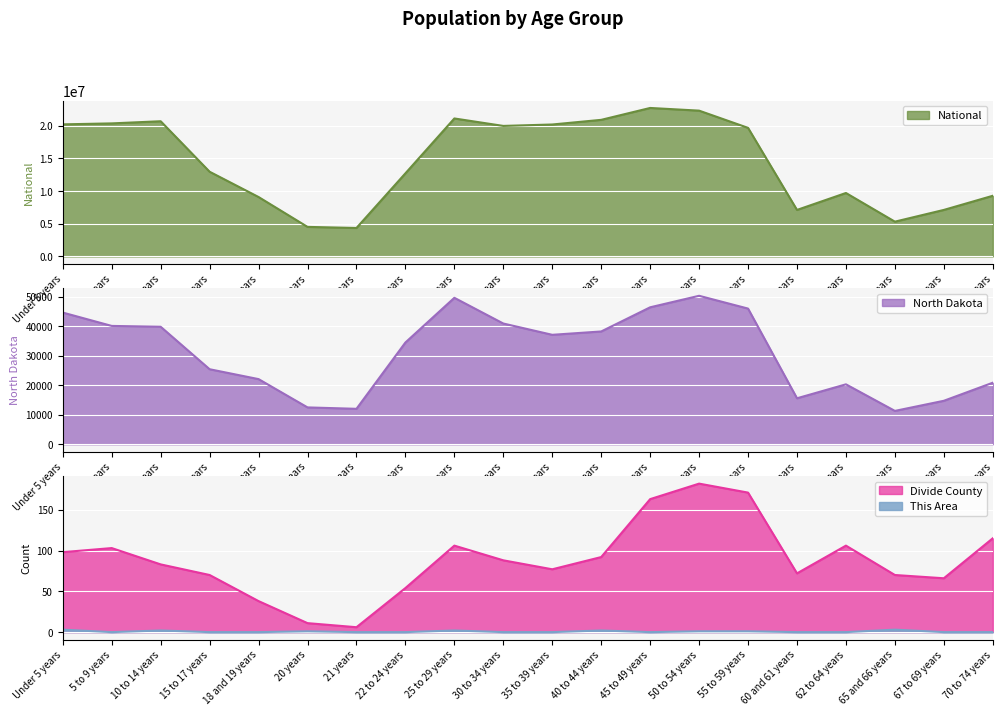

What value does the Divide County series have at 10 to 14 years, to the nearest 10?

80